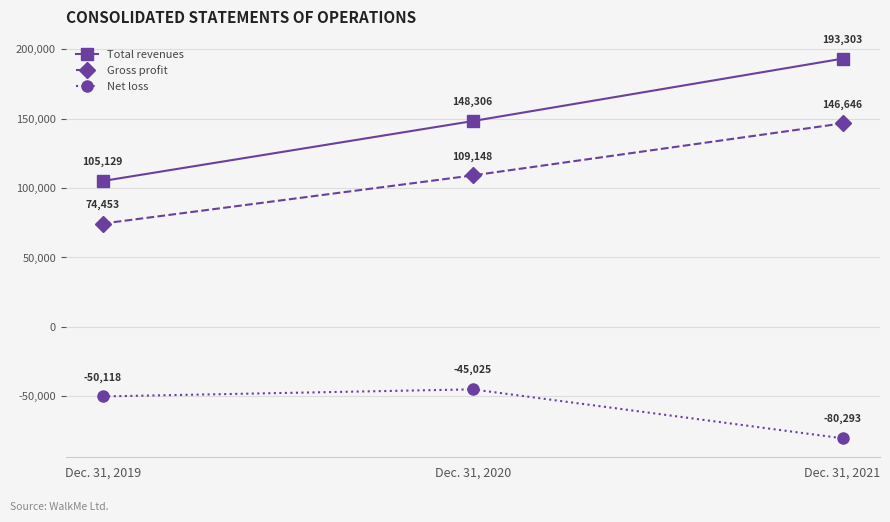

How many data points in Total revenues are less than 148306?

1